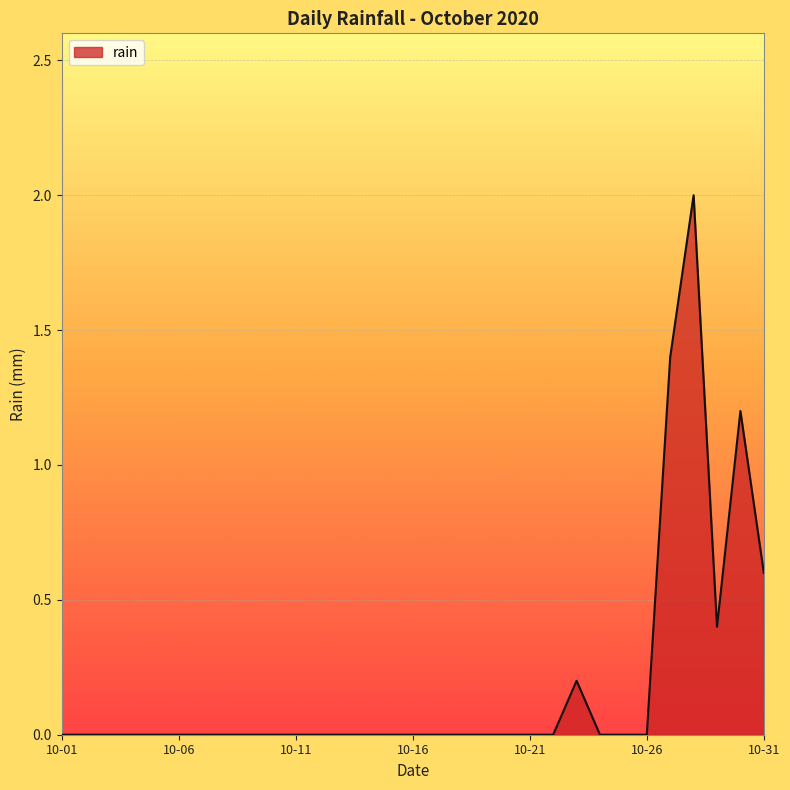

What is the difference between the maximum and minimum values?

2.0